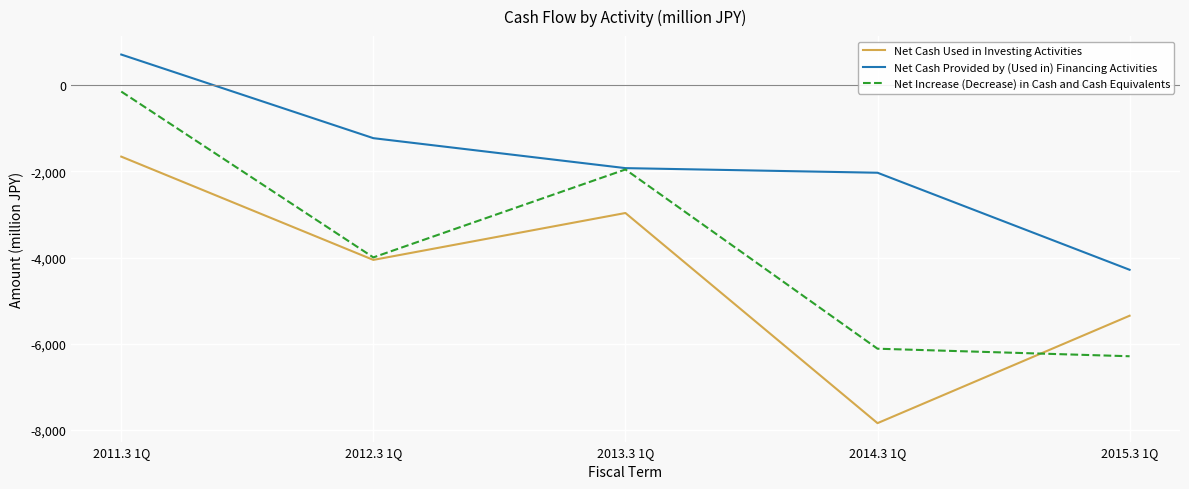

Is this an area chart (filled region under the line)?

No